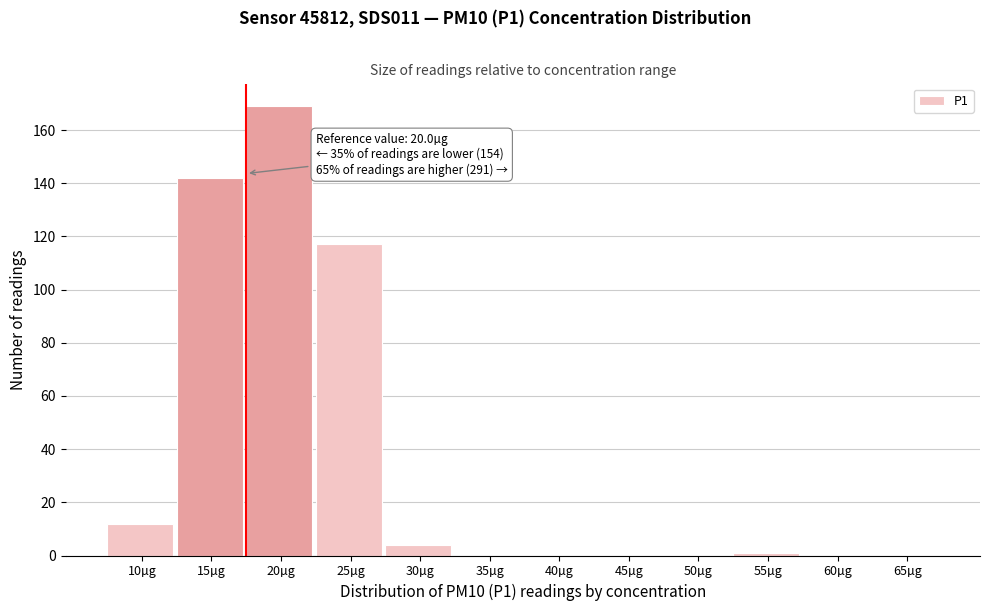

Reading left to right, transcribe all the data shown in this chart.

10µg=12	15µg=142	20µg=169	25µg=117	30µg=4	35µg=0	40µg=0	45µg=0	50µg=0	55µg=1	60µg=0	65µg=0